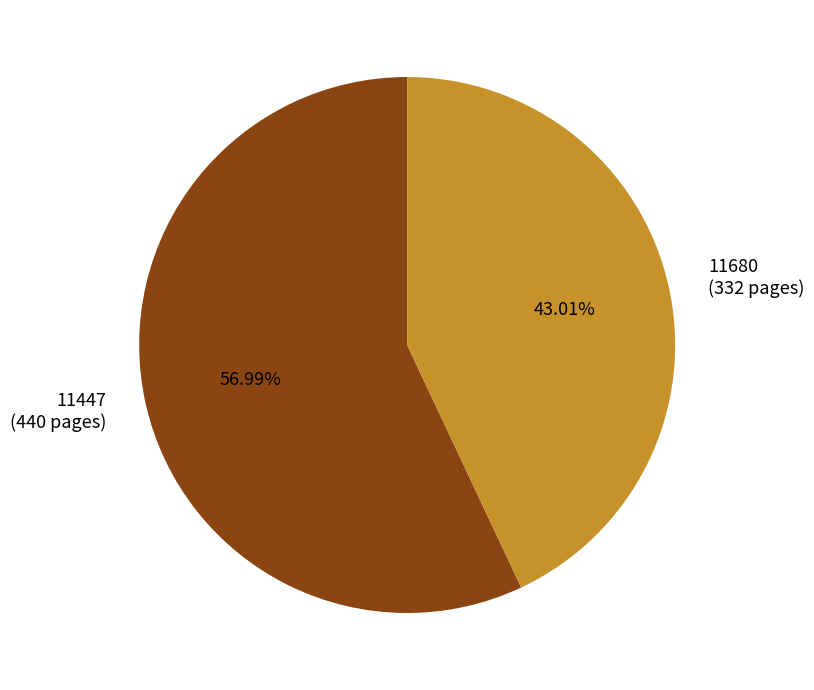

Is the sum of 11680 and 11447 greater than half?

Yes